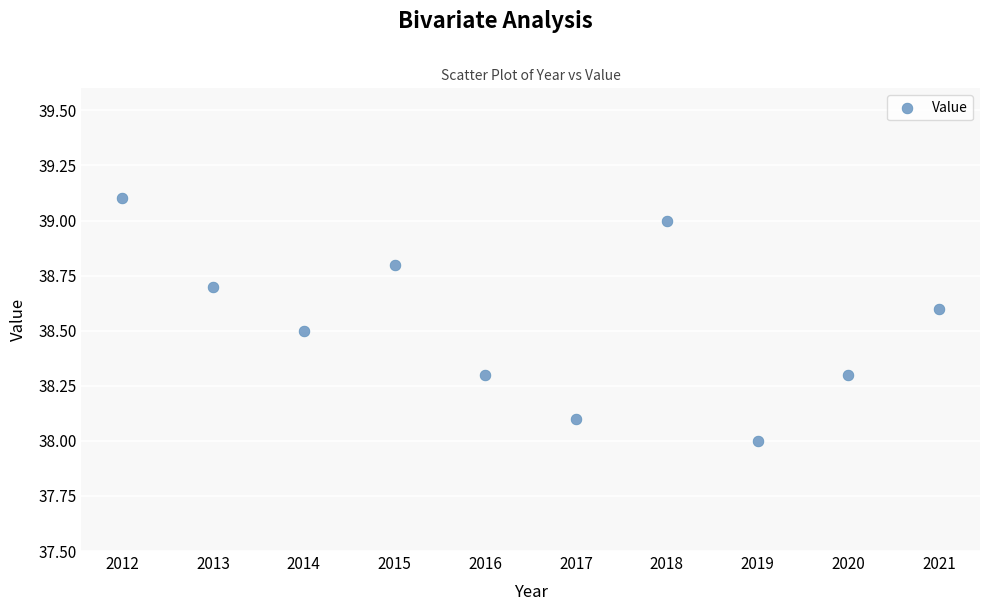

What is the average X value?

2016.5